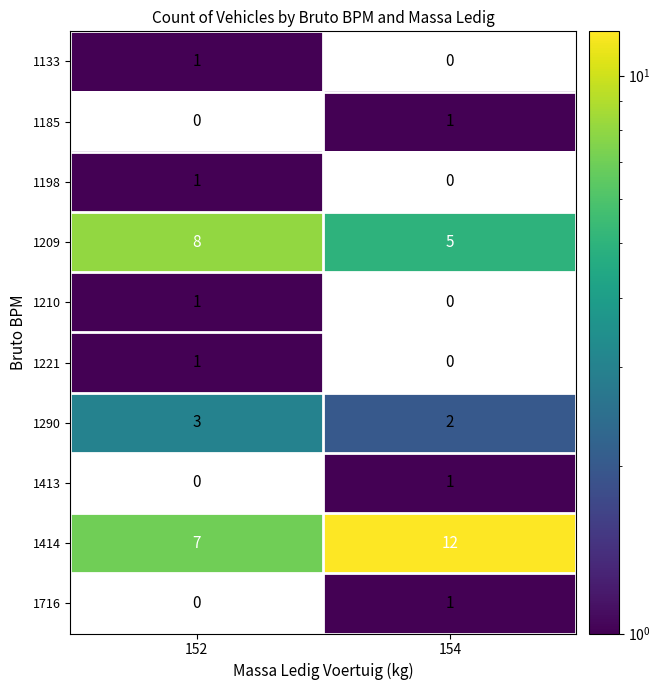

The value of 1290 at 152 is 1.3. True or false?

False